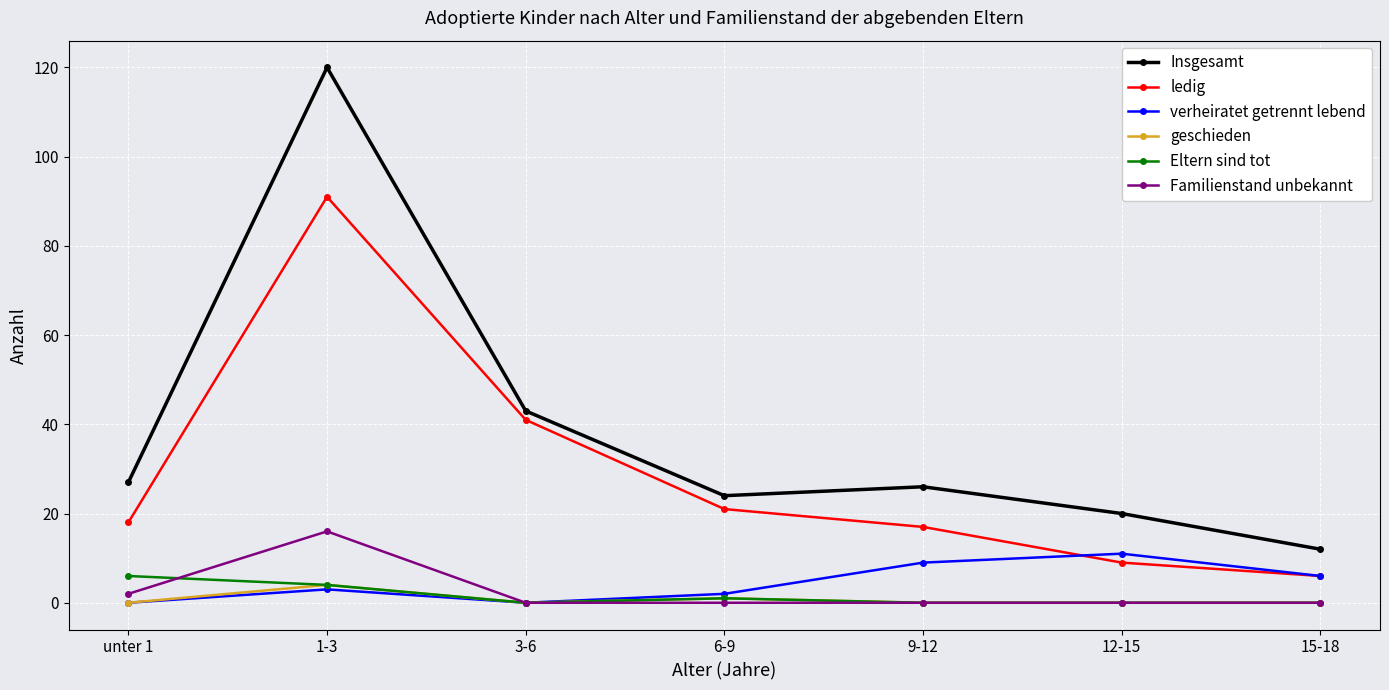

Which series has the widest spread of values?

Insgesamt